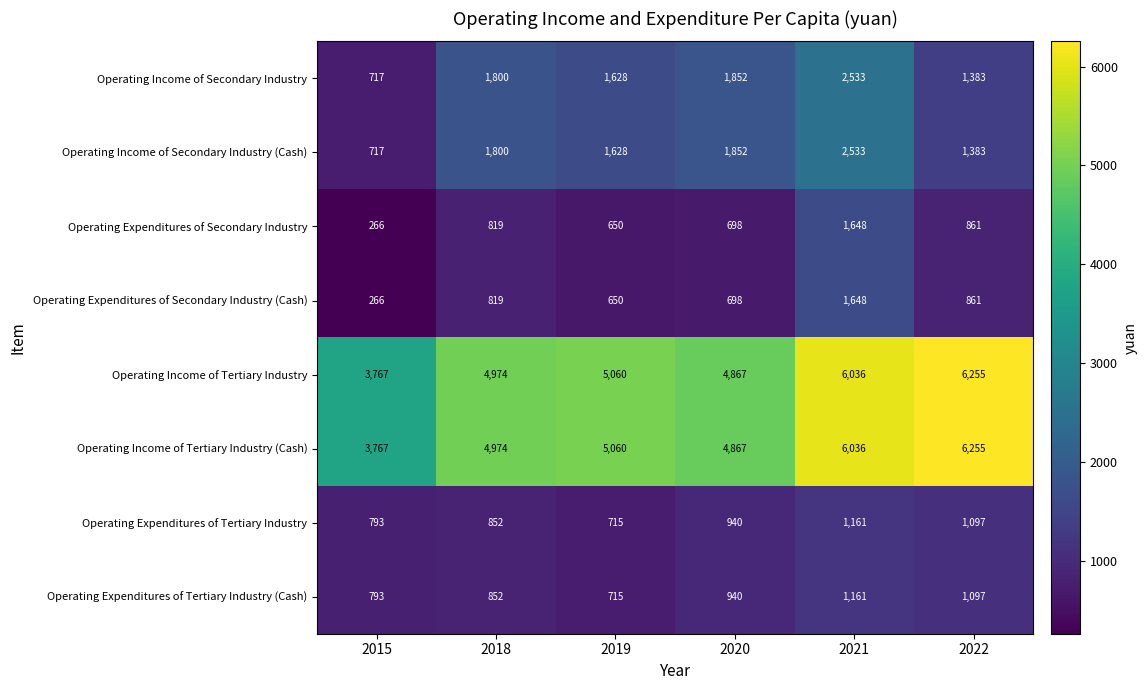

What is the greatest value displayed?

6255